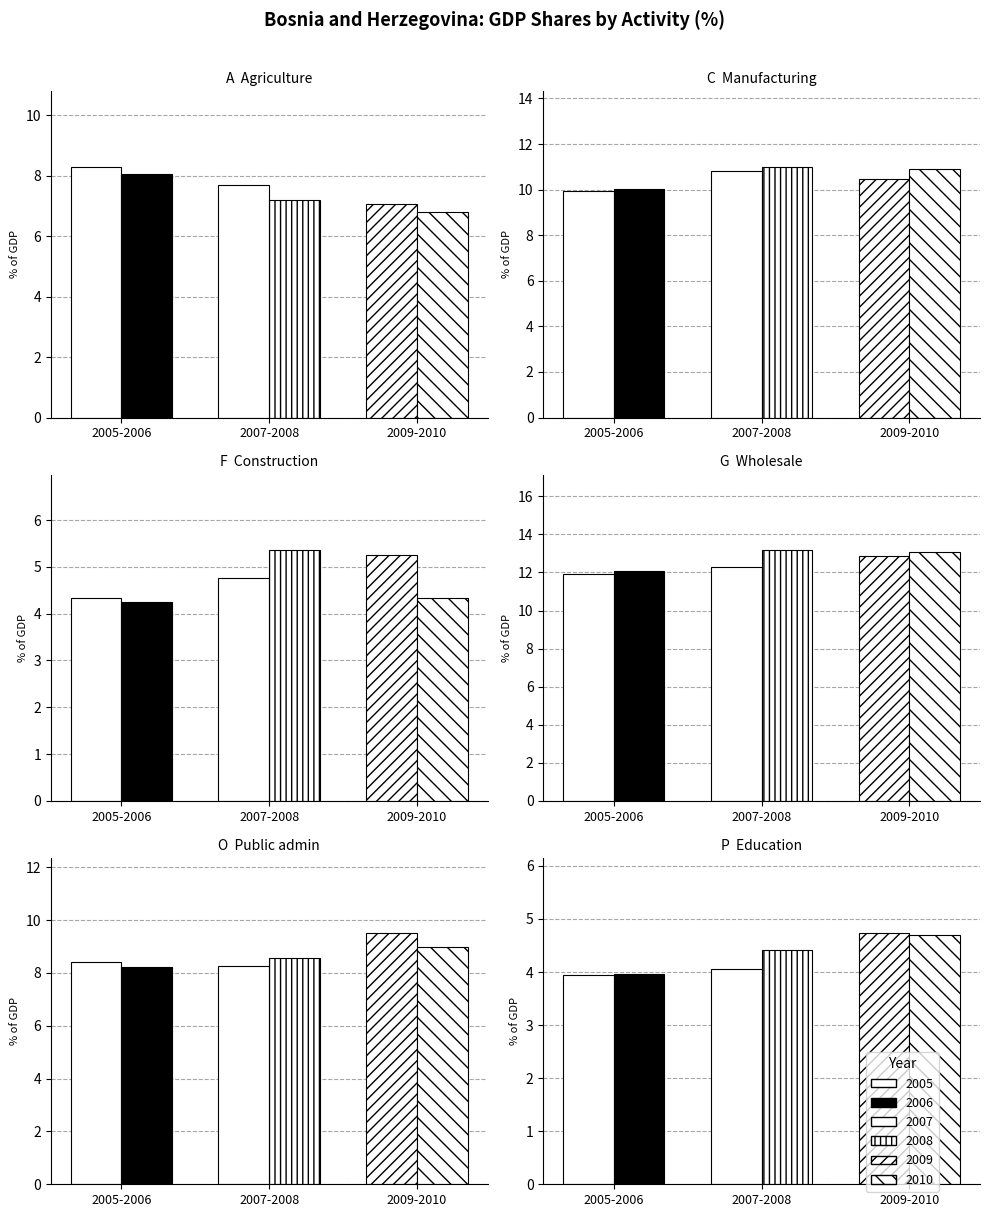

Is it true that 2006 equals 1.0 at 1?

False